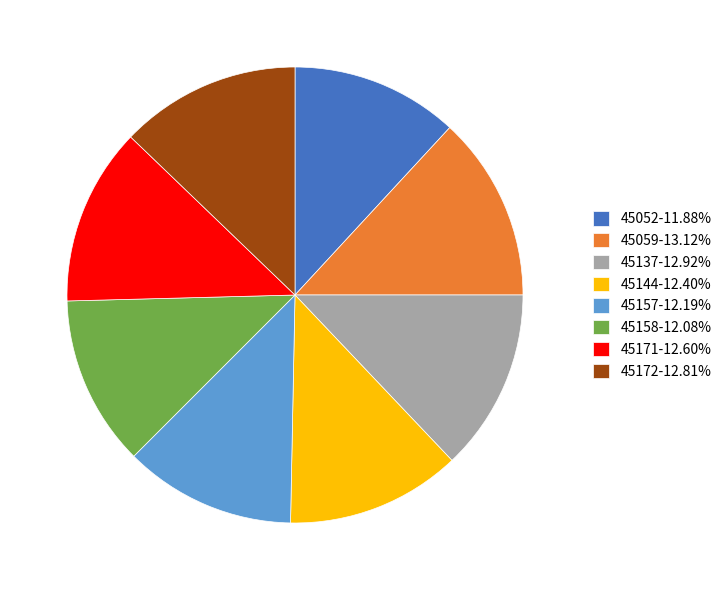

The 45172 slice represents 13% of the pie. True or false?

True